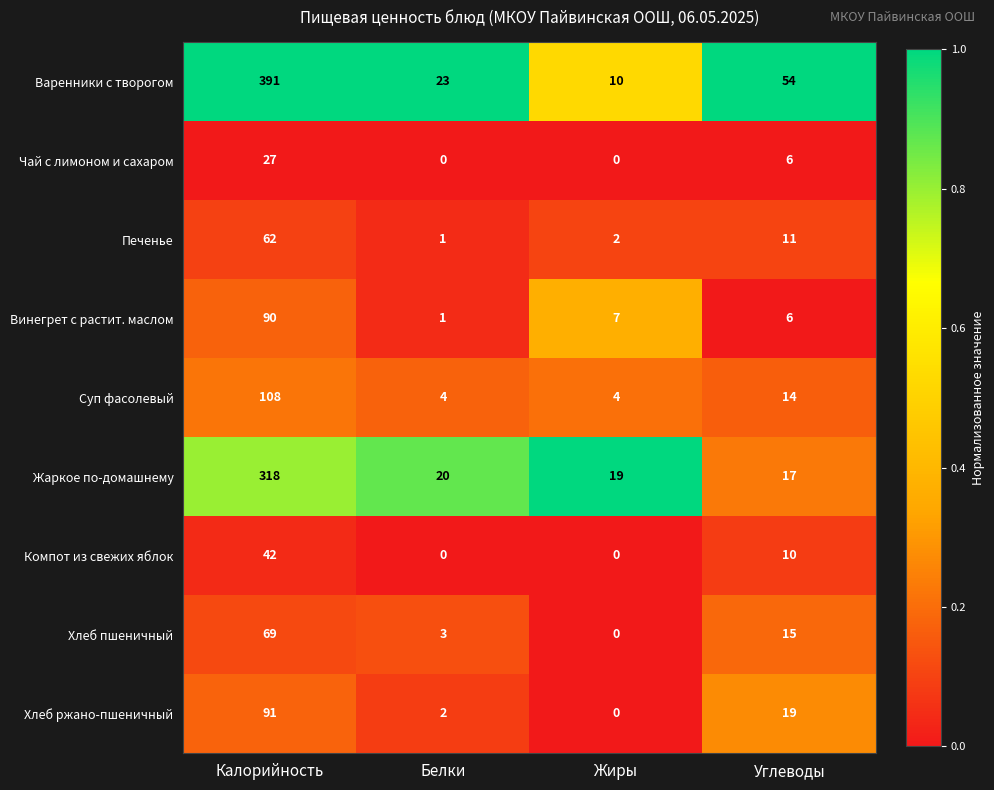

At which category is the sum across all series the highest?

Калорийность